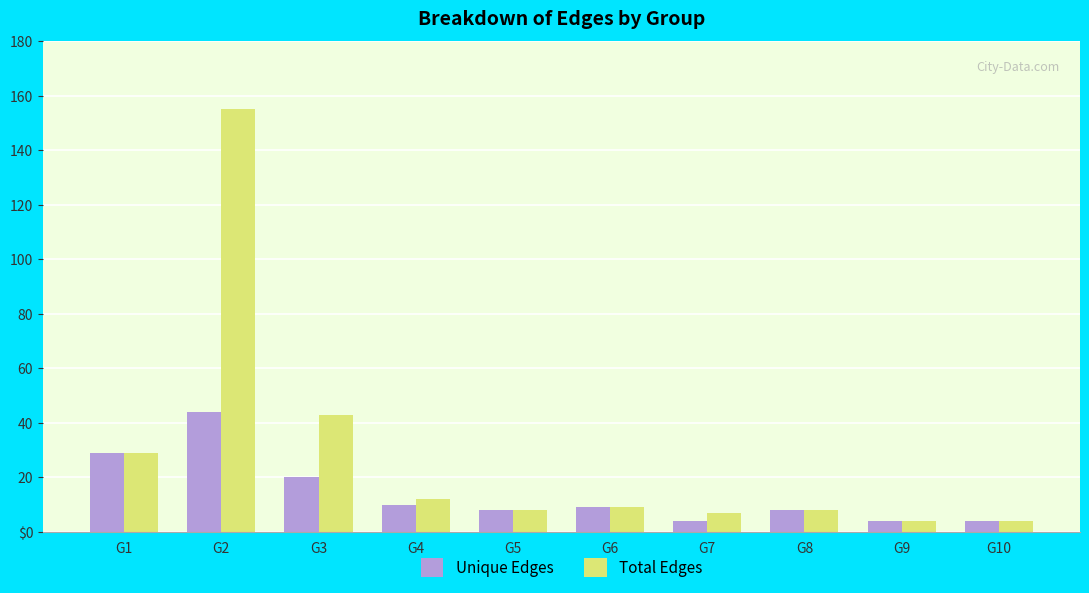

Is the value of Total Edges at G3 greater than the value of Unique Edges at G2?

No